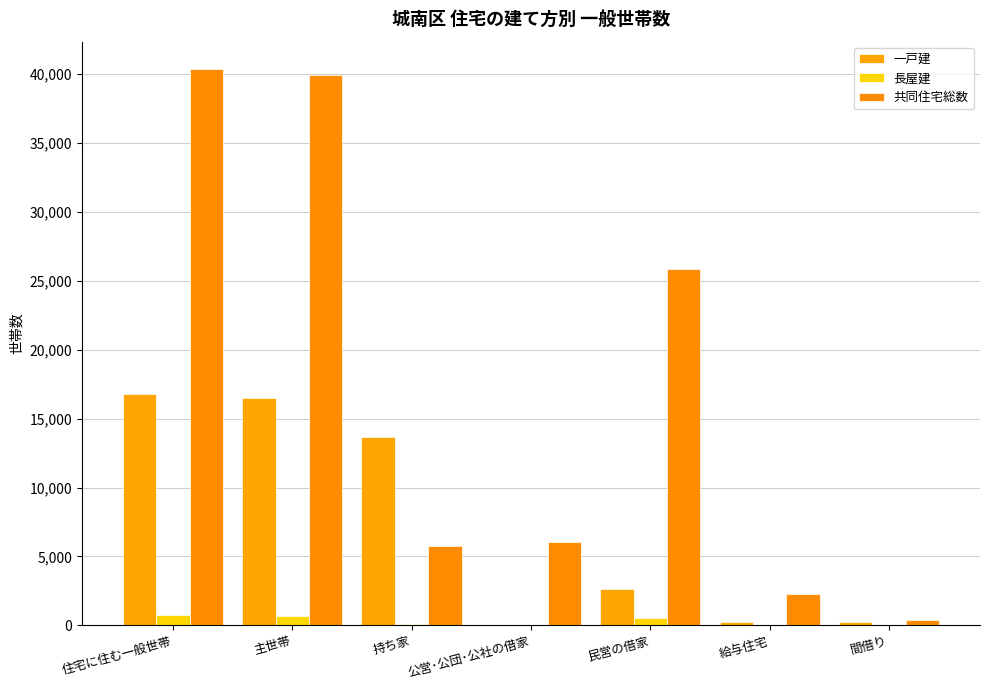

At which label is 一戸建 closest to 8380?

持ち家